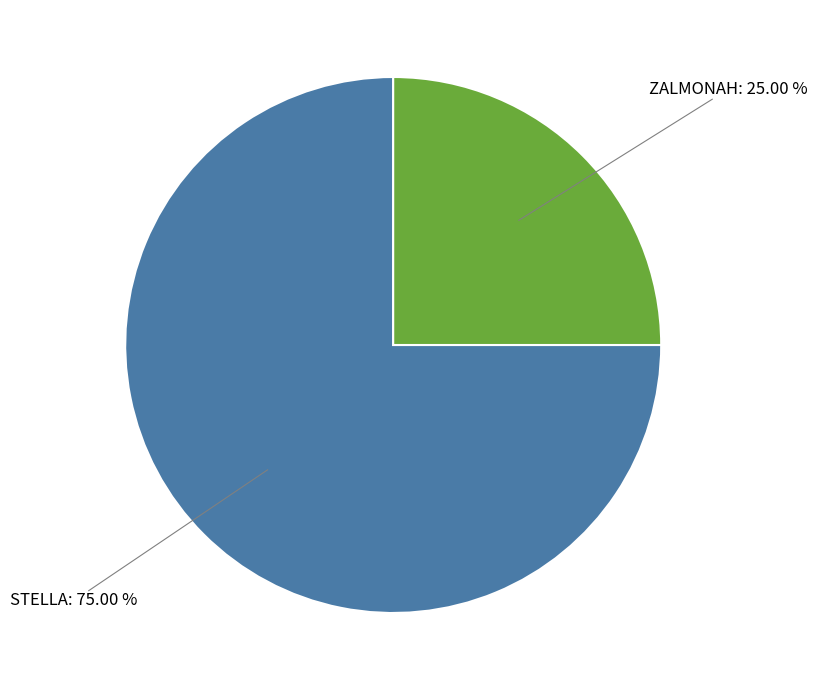

Is there a majority slice in this chart?

Yes